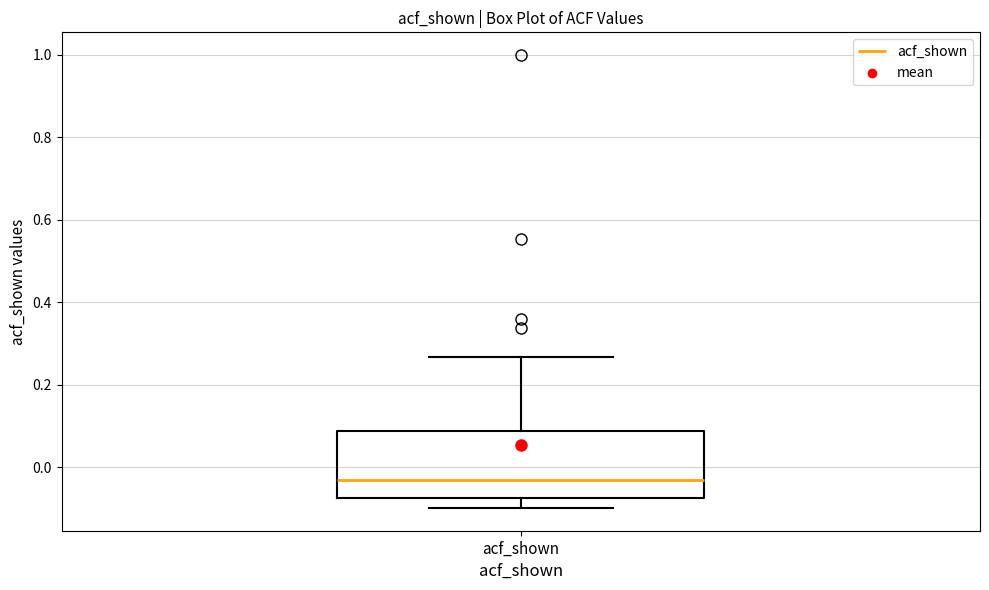

Read this box plot against the y-axis: the position of the median line, the range covered by the box, and the ends of both whiskers. The values are not printed on the chart, so give them approximately, as read against the axis.

median -0.04, box -0.08 to 0.08, whiskers -0.10 to 0.26